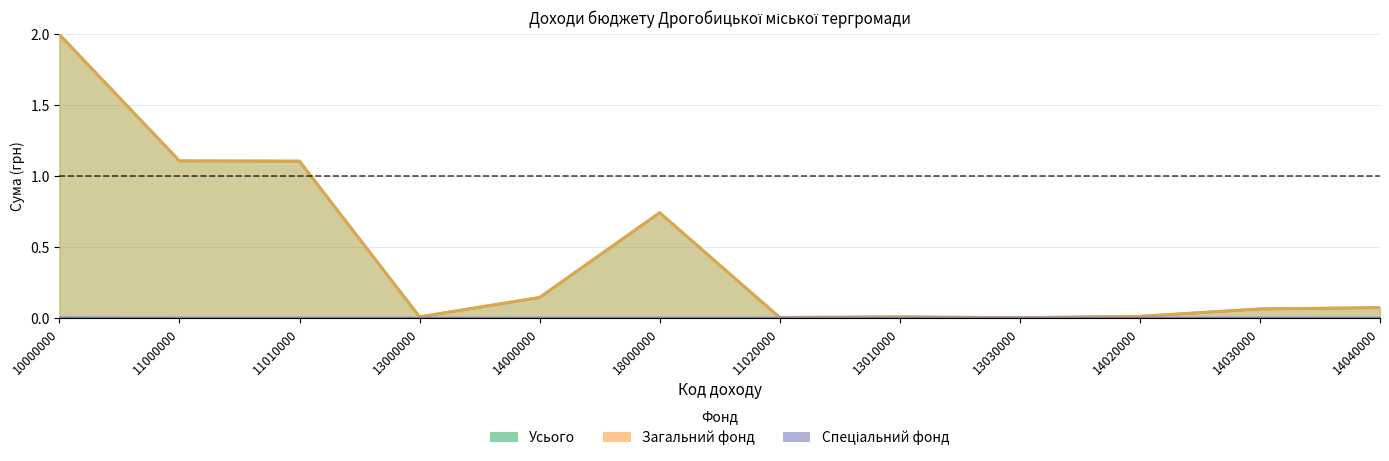

Reading right to left, transcribe all the data shown in this chart.

Усього: 0.1	0.1	0.0	0.0	0.0	0.0	0.7	0.1	0.0	1.1	1.1	2.0
Загальний фонд: 0.1	0.1	0.0	0.0	0.0	0.0	0.7	0.1	0.0	1.1	1.1	2.0
Спеціальний фонд: 0.0	0.0	0.0	0.0	0.0	0.0	0.0	0.0	0.0	0.0	0.0	0.0